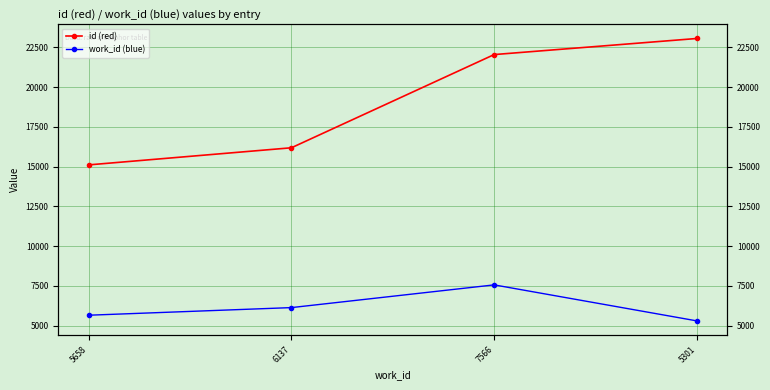

Is it true that id (red) equals 15114 at 5658?

True